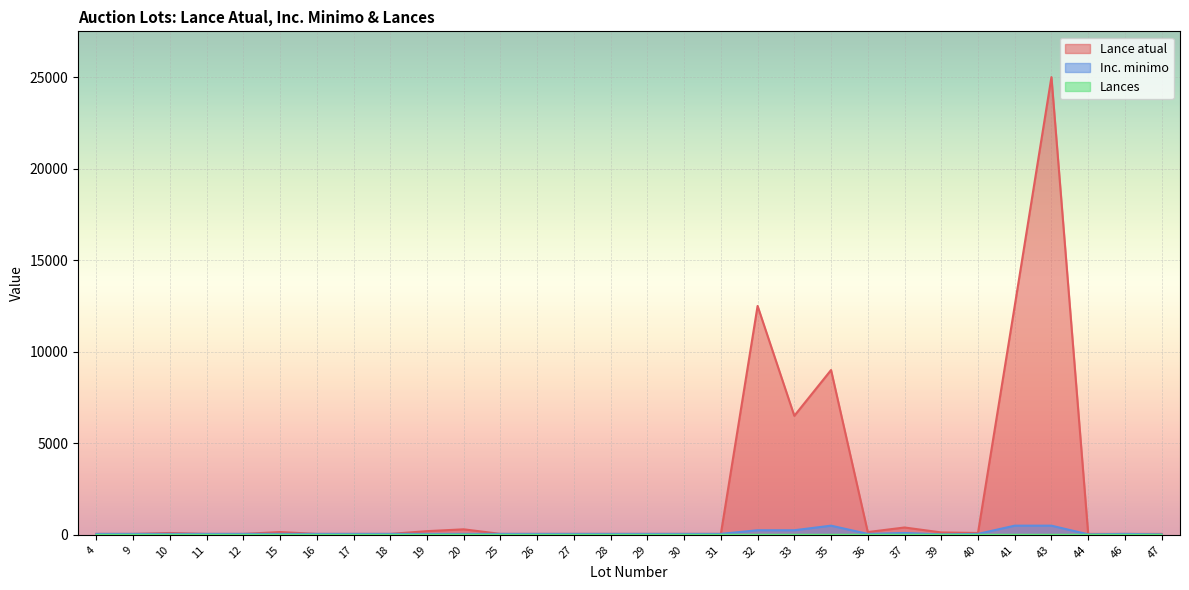

What is the difference between the second highest and second lowest values in the Lances series?

2